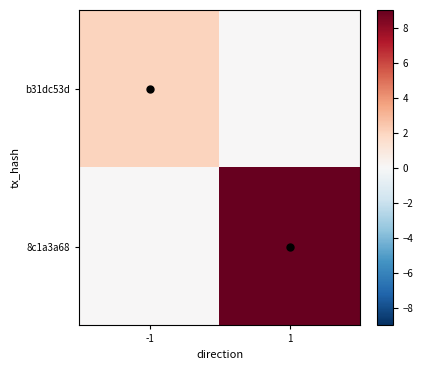

How many categories are shown in the chart?

2